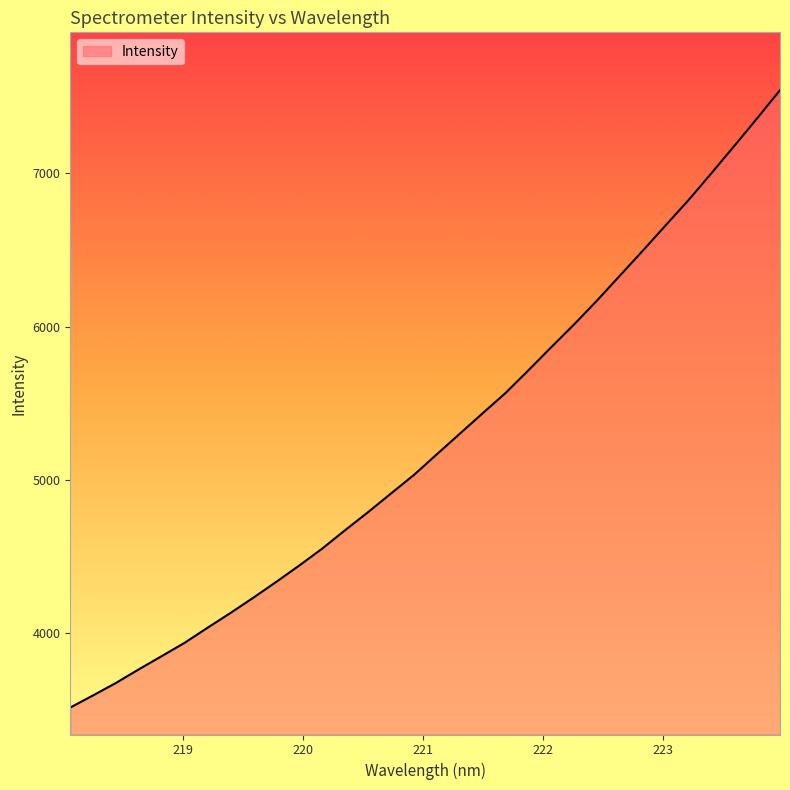

What is the difference between the maximum and minimum values?

4024.7